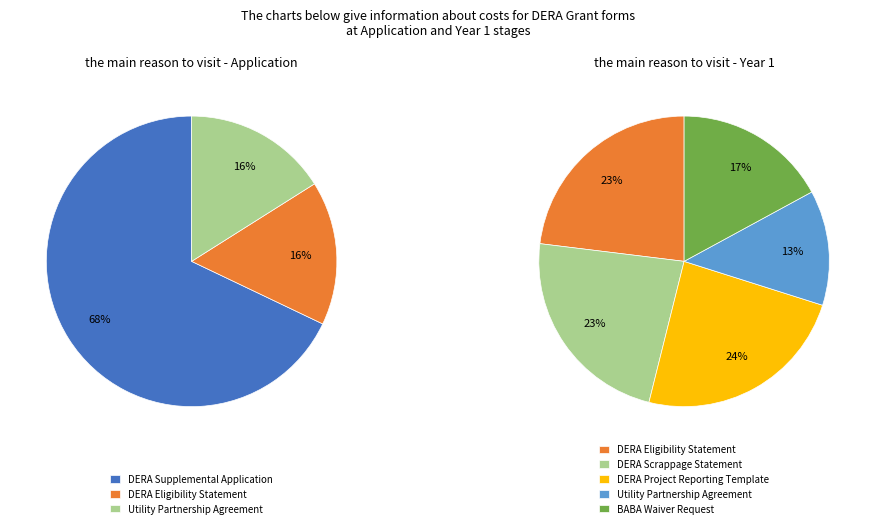

What is the largest slice in the pie chart?

DERA Project Reporting Template